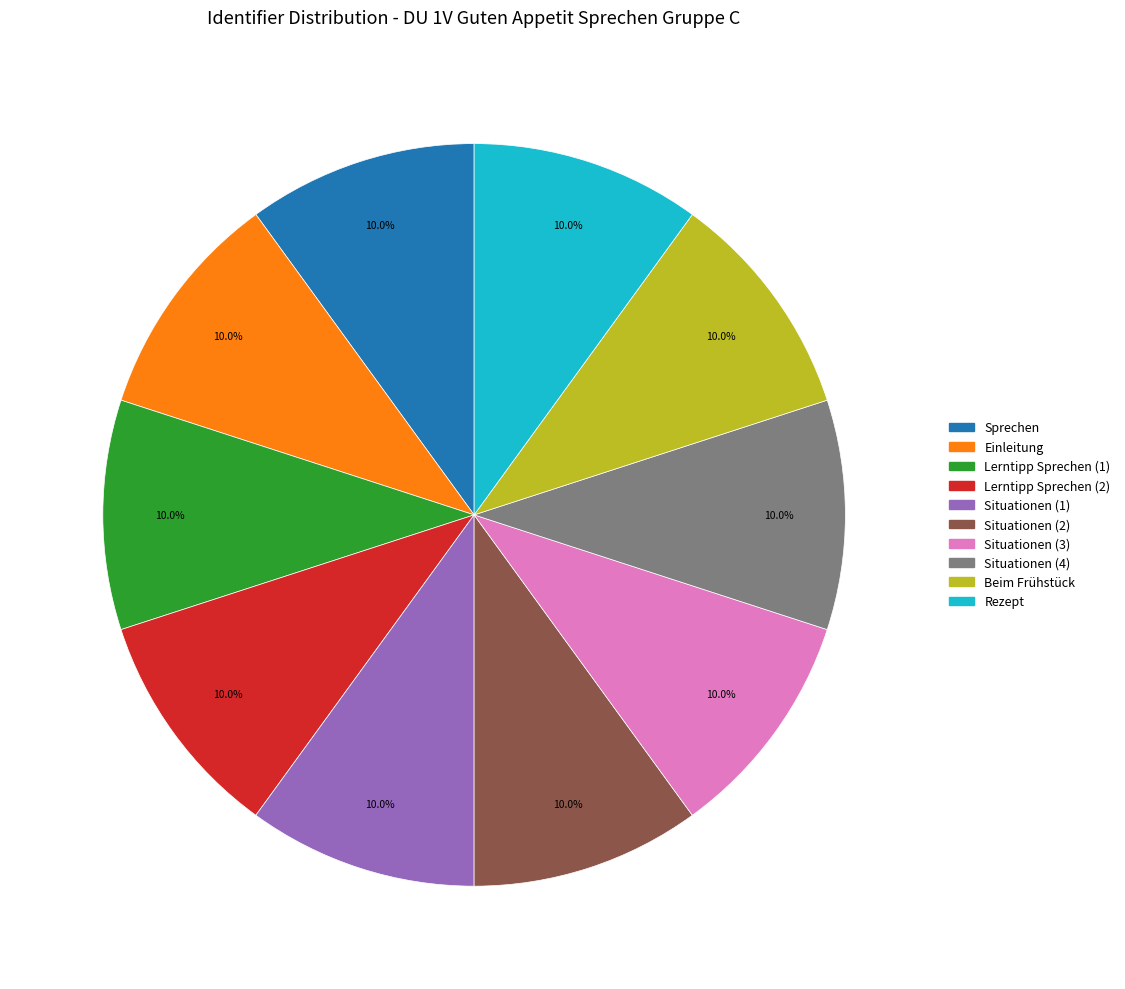

The Einleitung slice represents 1% of the pie. True or false?

False